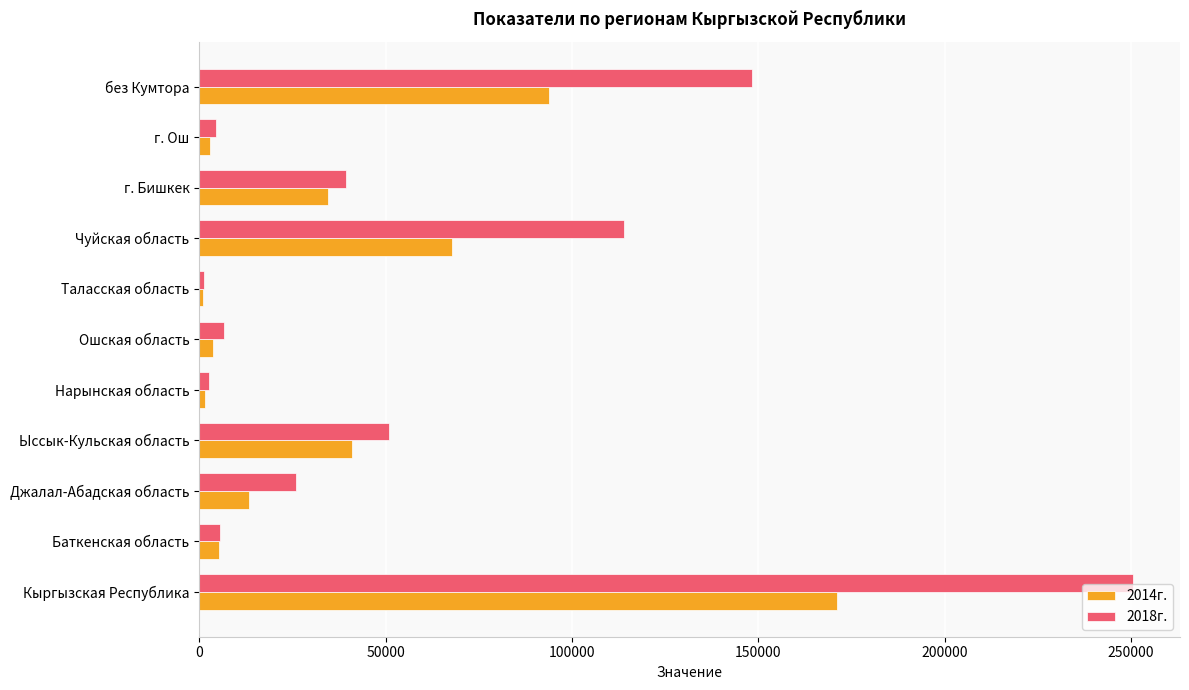

True or false: 2014г. has a value of 93938.7 at без Кумтора.

True